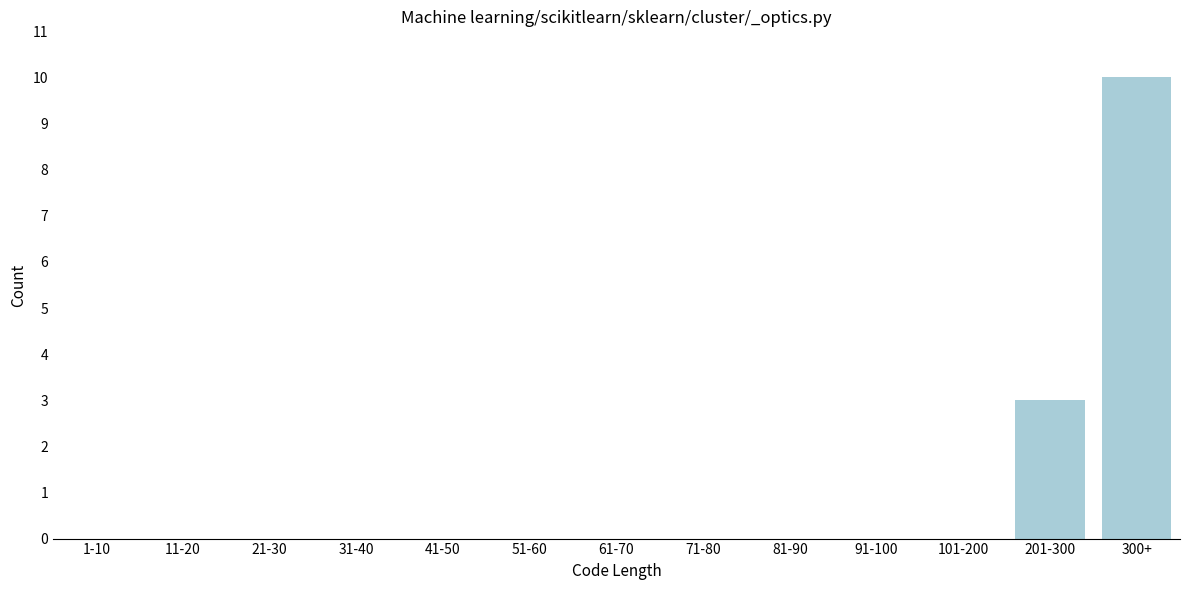

Reading left to right, extract all data points from this chart.

1-10=0	11-20=0	21-30=0	31-40=0	41-50=0	51-60=0	61-70=0	71-80=0	81-90=0	91-100=0	101-200=0	201-300=3	300+=10